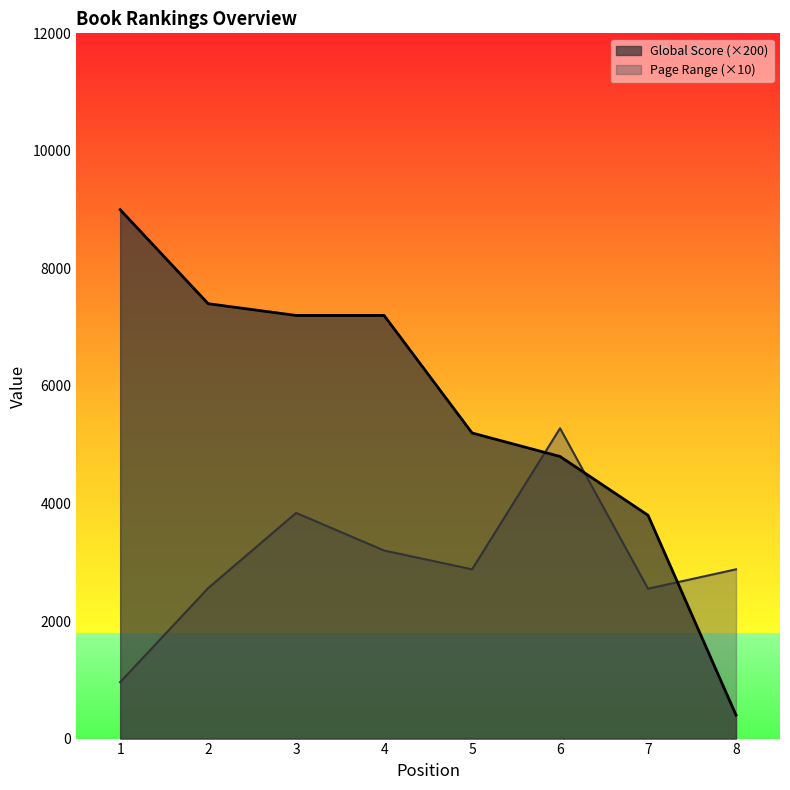

Where do Global Rank and Page Range first cross each other?

5 and 6